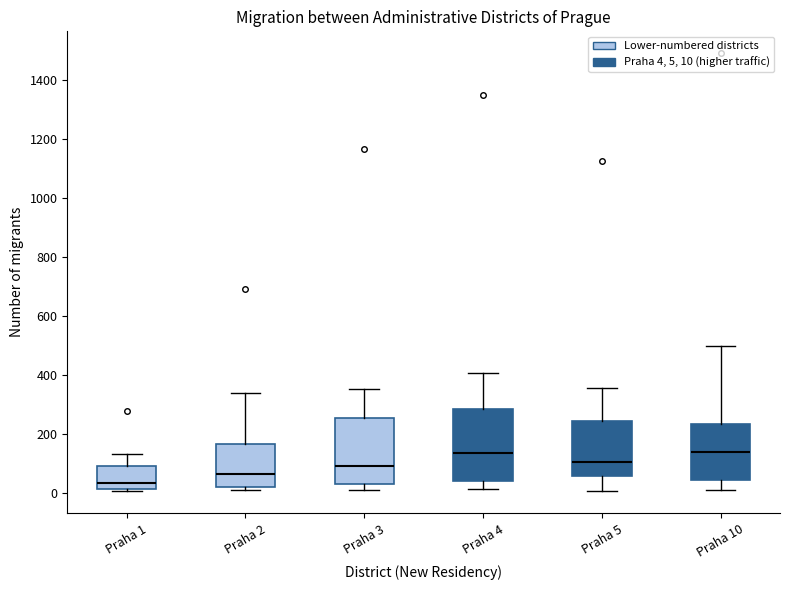

Reading left to right, transcribe this box plot: for each box, give where its median line is, the range the box spans, and where its two whiskers end, as read against the y-axis. The values are not printed on the chart, so give them approximately, as read against the axis.

Praha 1: median 40, box 20 to 100, whiskers 0 to 140
Praha 2: median 60, box 20 to 160, whiskers 0 to 340
Praha 3: median 100, box 40 to 260, whiskers 20 to 360
Praha 4: median 140, box 40 to 280, whiskers 20 to 400
Praha 5: median 100, box 60 to 240, whiskers 0 to 360
Praha 10: median 140, box 40 to 240, whiskers 20 to 500